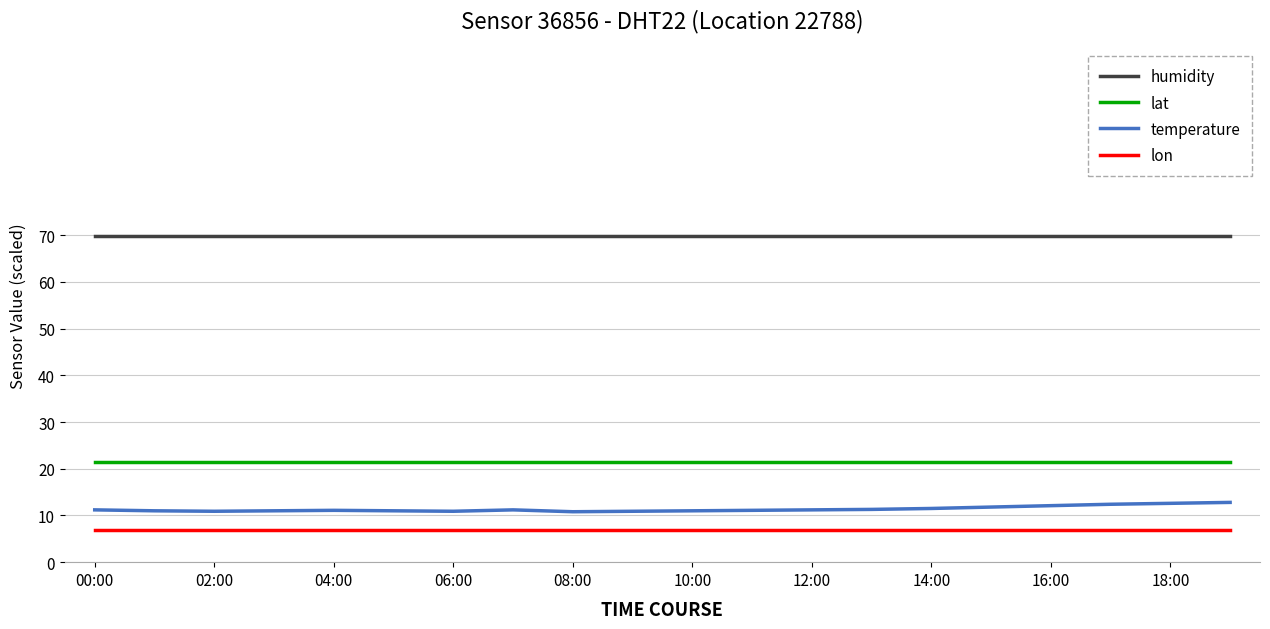

List the series in order of their peak value, highest first.

humidity, lat, temperature, lon